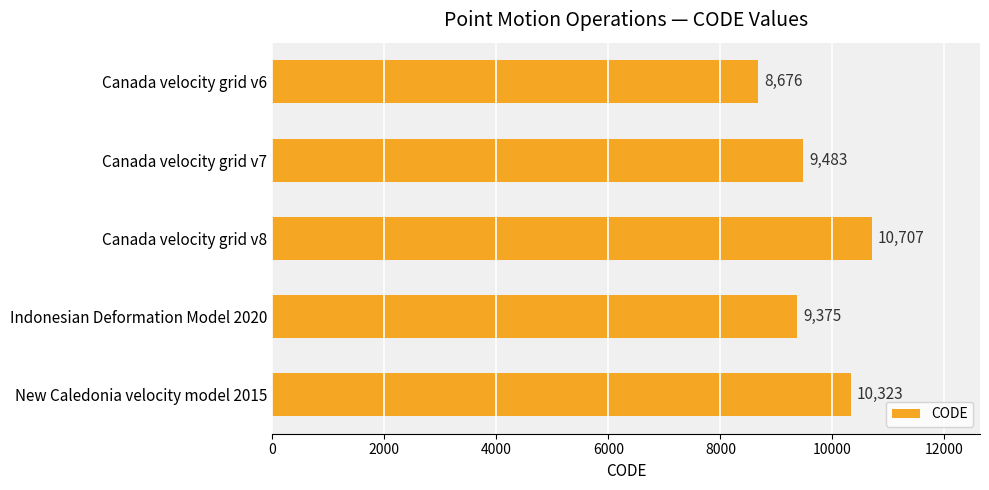

List the labels in order of value, largest first.

Canada velocity grid v8, New Caledonia velocity model 2015, Canada velocity grid v7, Indonesian Deformation Model 2020, Canada velocity grid v6